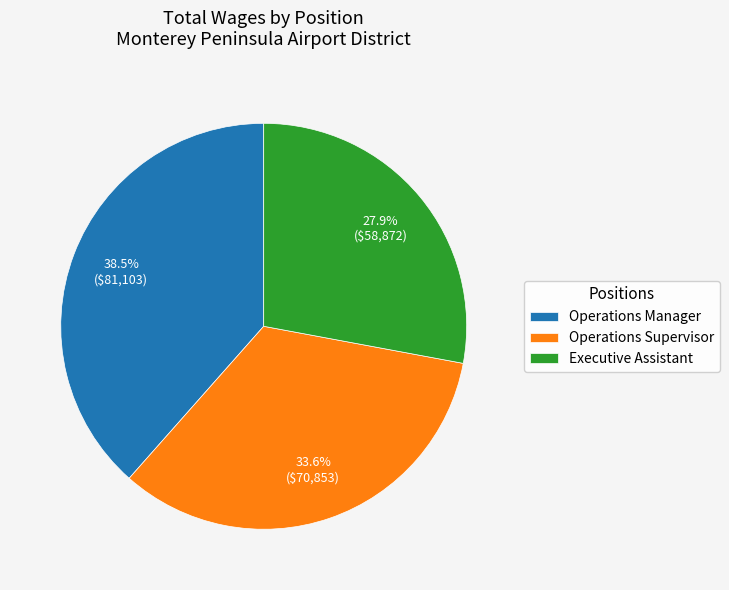

To the nearest percent, what percentage of the pie is Executive Assistant?

28%